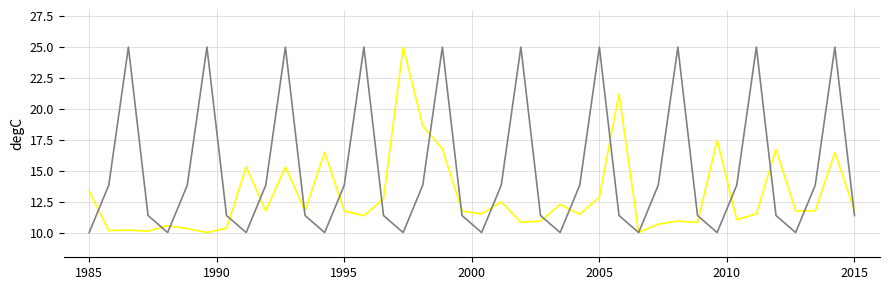

What is the minimum value shown in the chart?

10.0